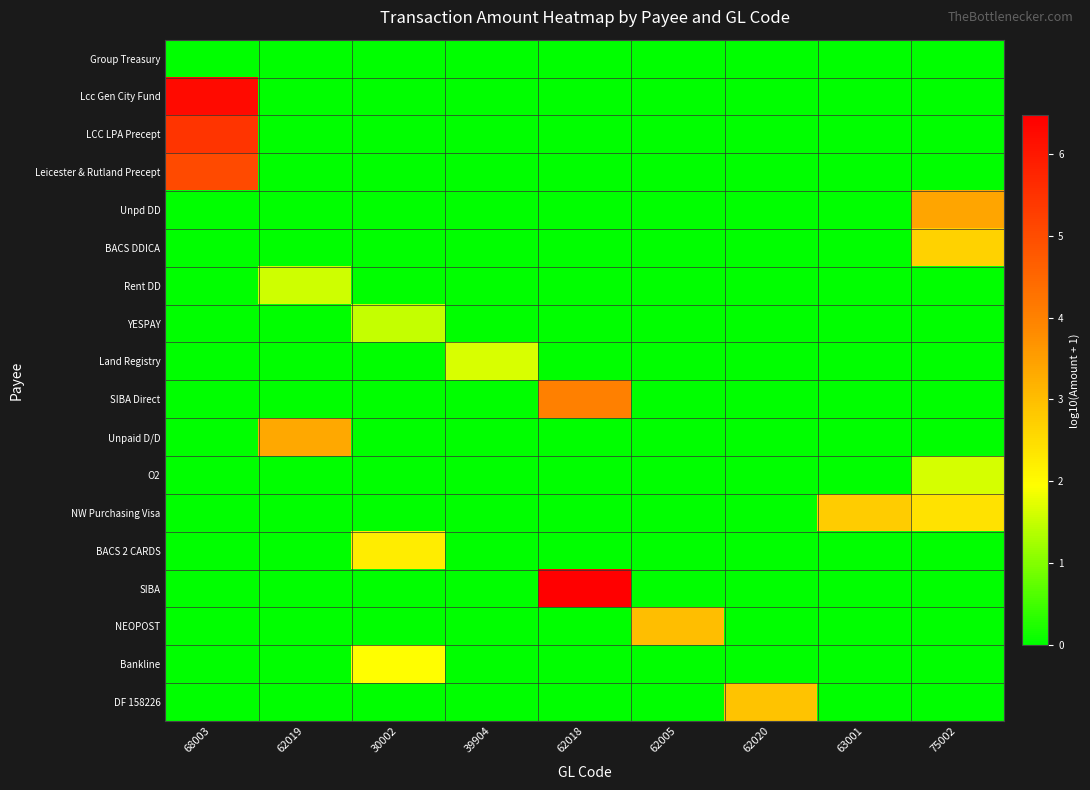

Between 62019 and 62005, which is larger?

62019